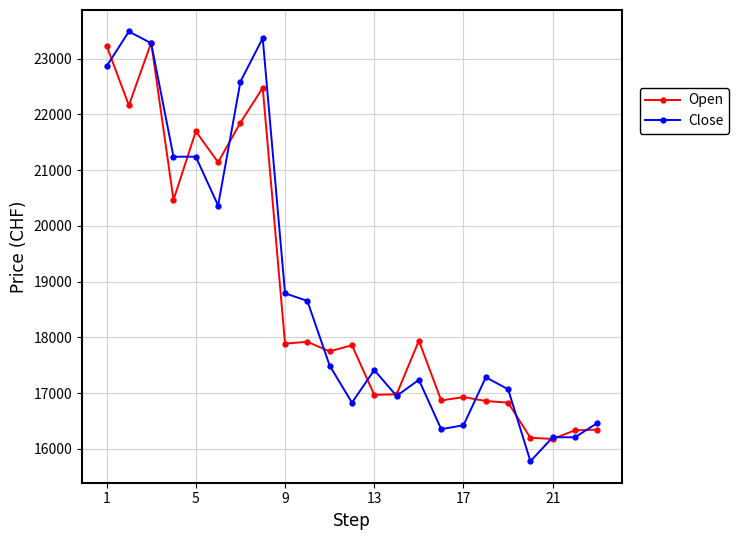

What is the minimum value for Close?

15780